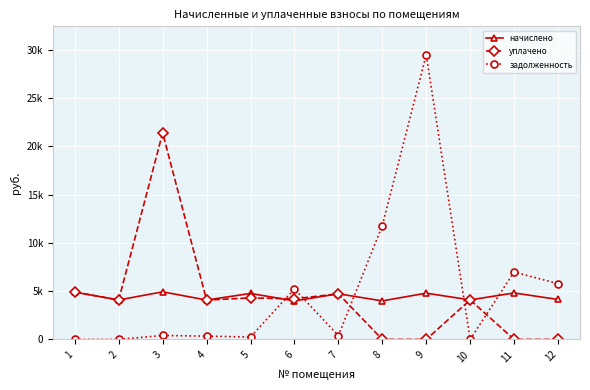

Where does the уплачено series first go above 4093?

1